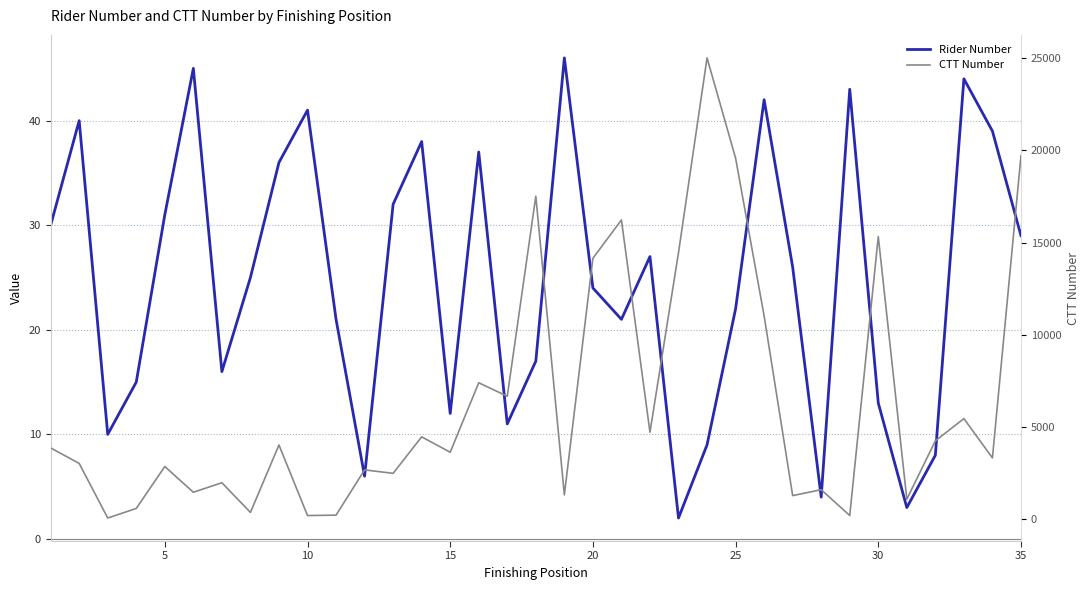

Is this an area chart (filled region under the line)?

No